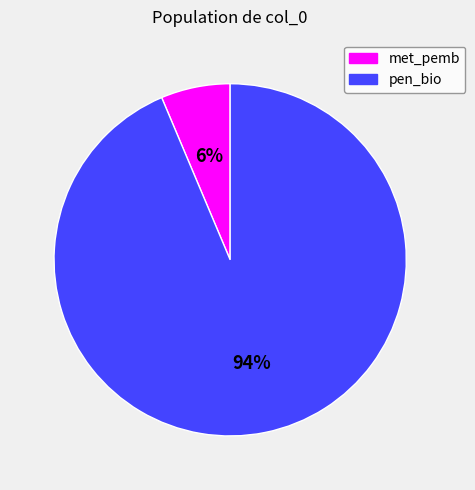

Does any single category account for the majority?

Yes